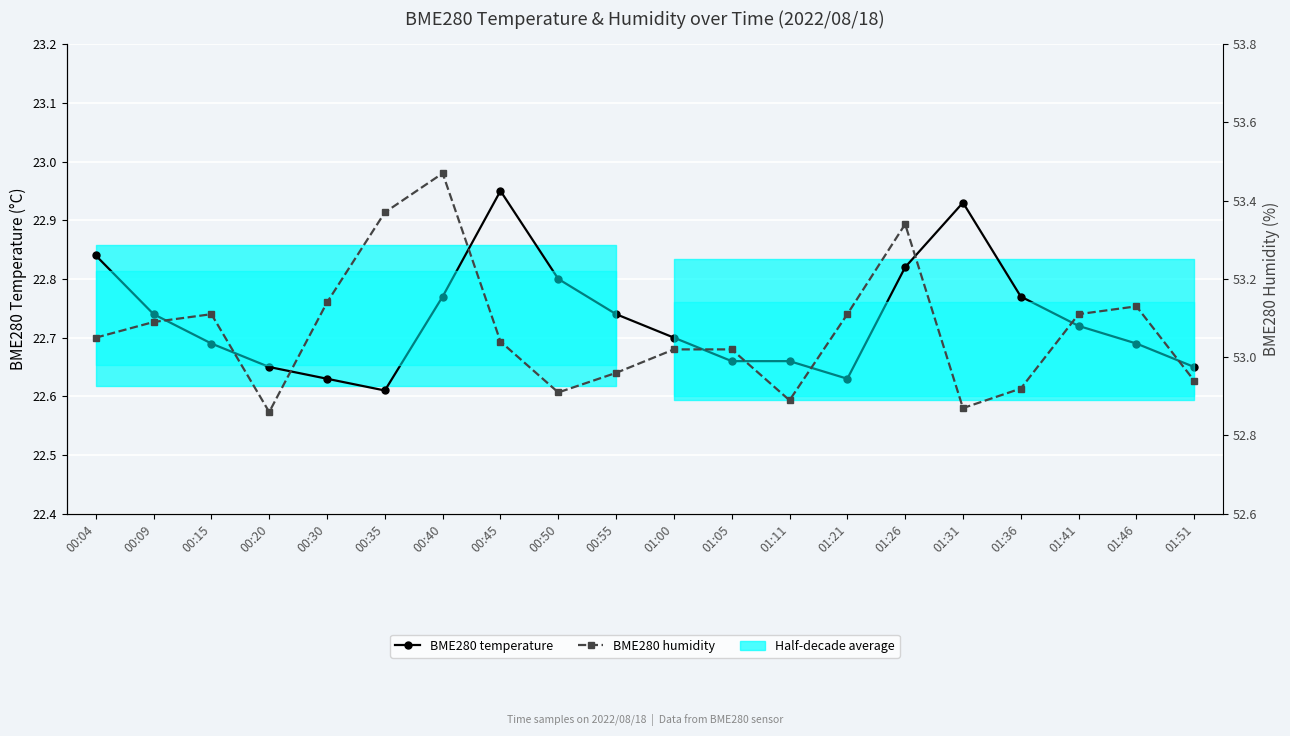

Is it true that BME280 humidity equals 53.0 at 00:55?

True